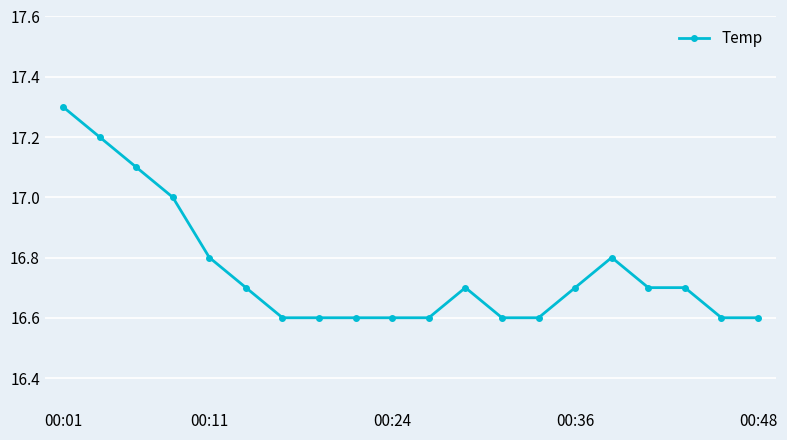

True or false: there are more than 1 points higher than both neighbors.

True